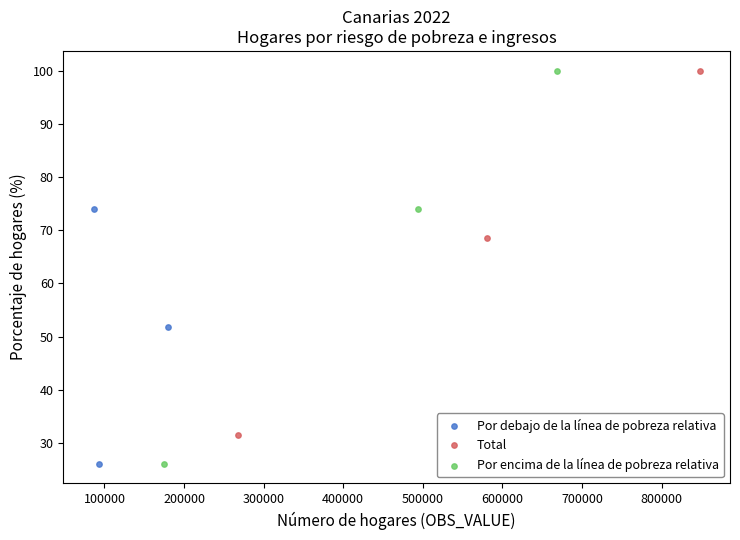

Which series has the largest Y range (max minus min)?

Por encima de la línea de pobreza relativa